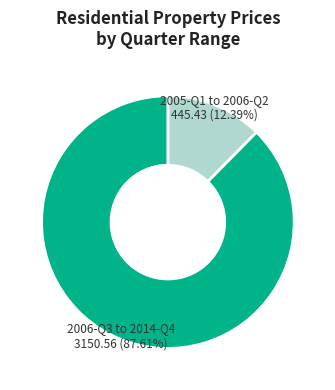

Count the number of slices in the pie.

2